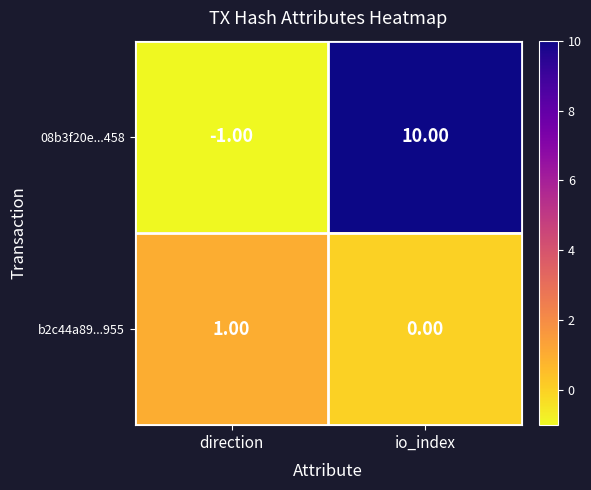

List the labels in order of 08b3f20e...458 value, largest first.

io_index, direction